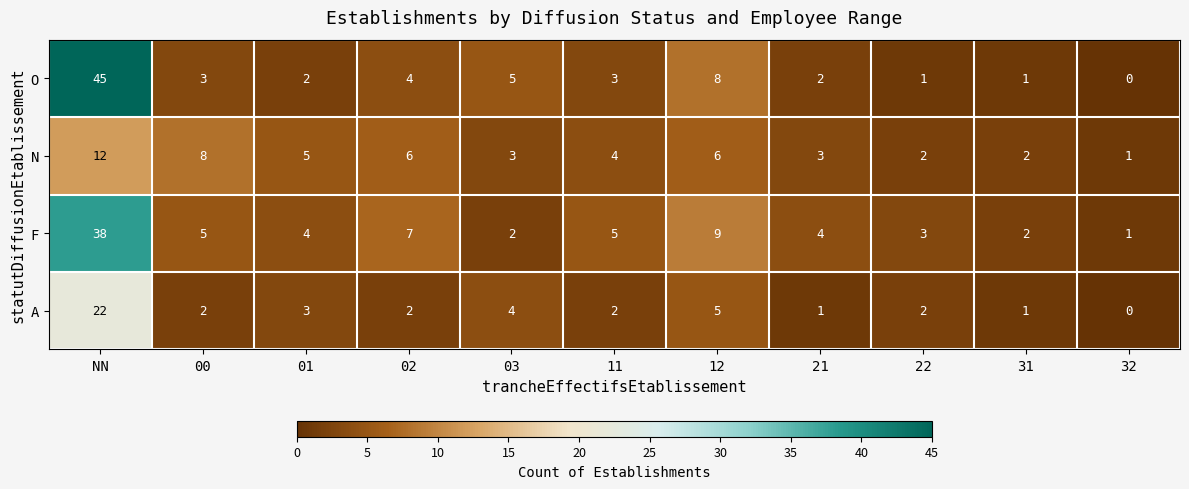

How many data points in O are less than 3?

5